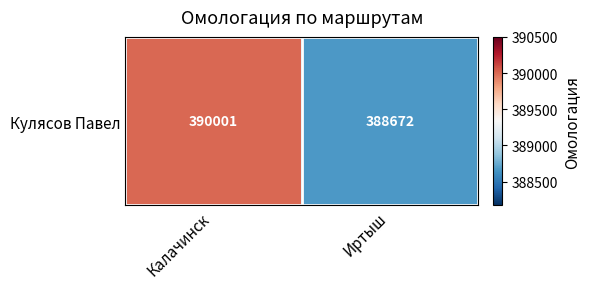

Which label corresponds to the smallest value in the chart?

Иртыш